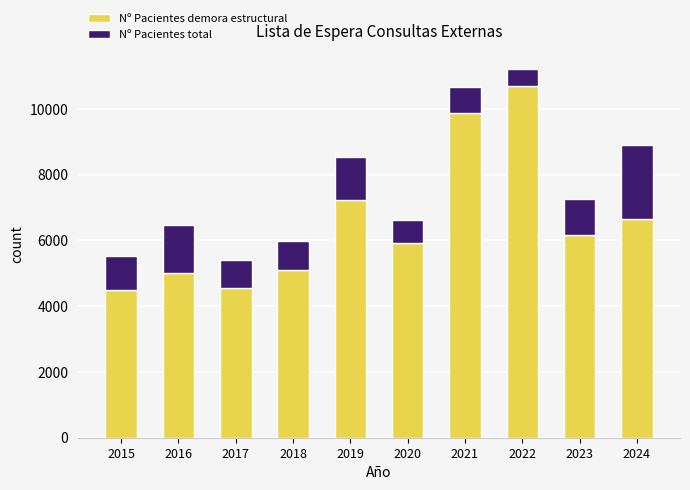

What is the minimum value for Nº Pacientes demora estructural?

4504